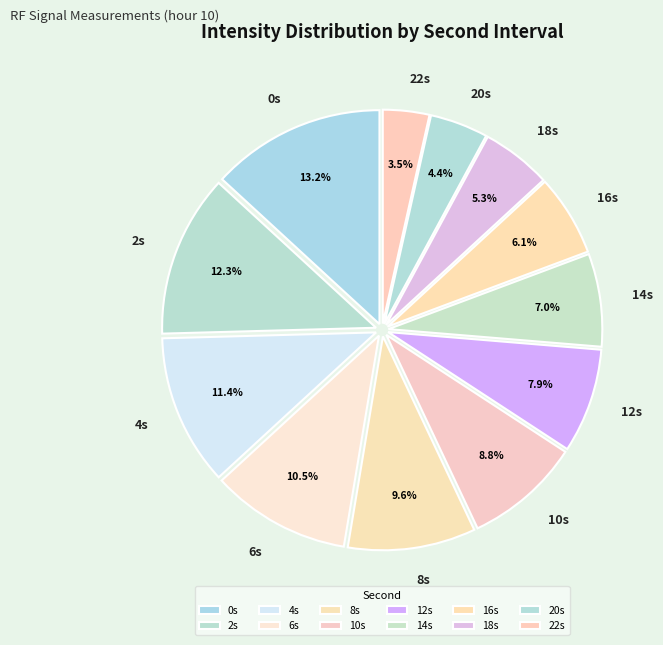

Which has a higher value, 14s or 2s?

2s